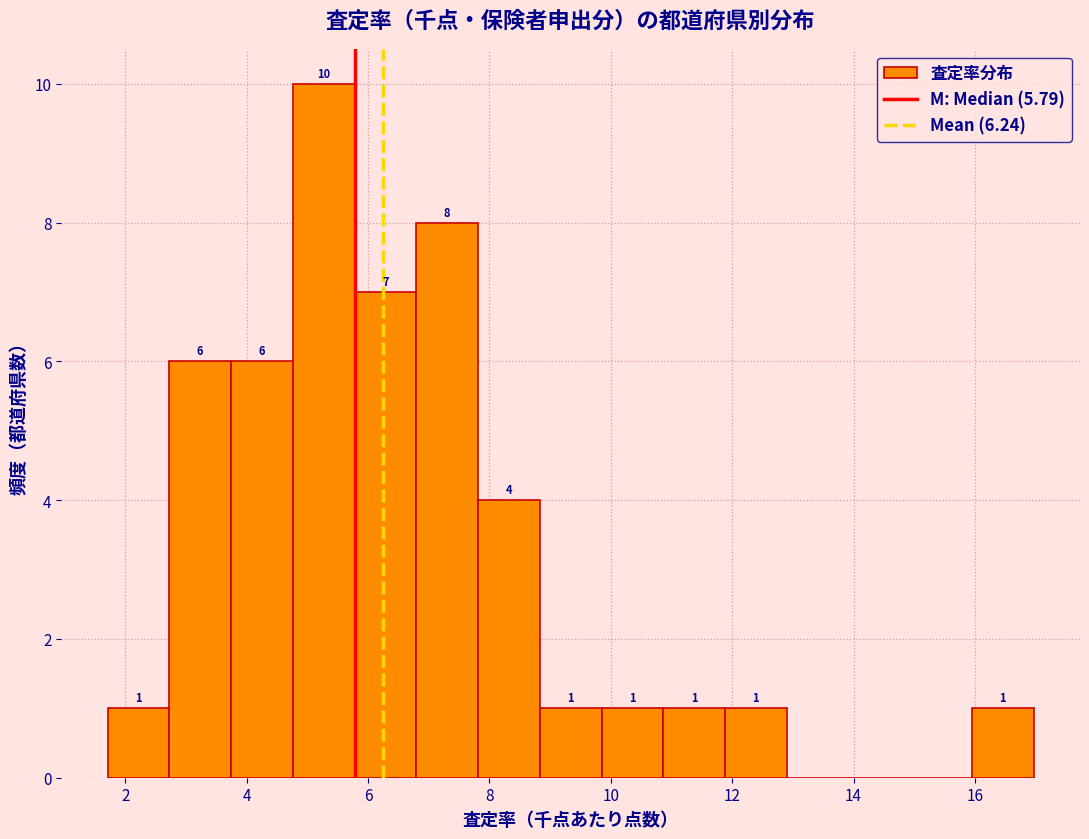

Which range on the x-axis has the tallest bar?

4.8 to 5.8